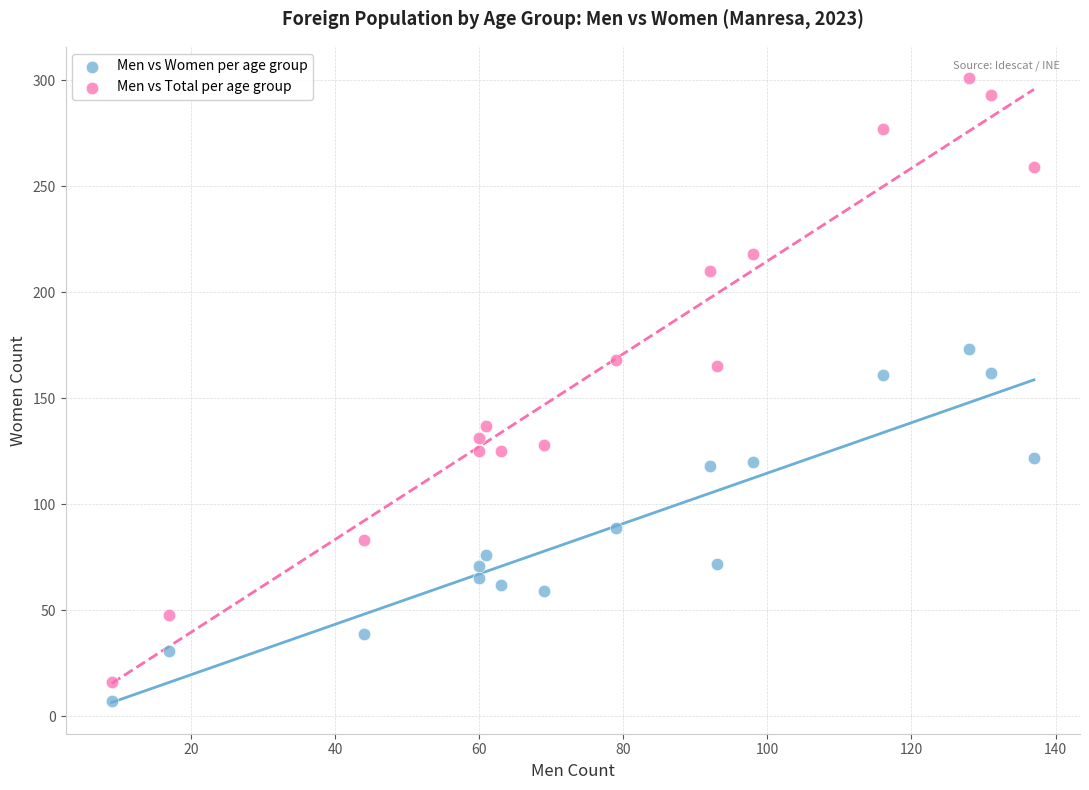

What are all the series names shown in the legend?

Men vs Women per age group, Men vs Total per age group